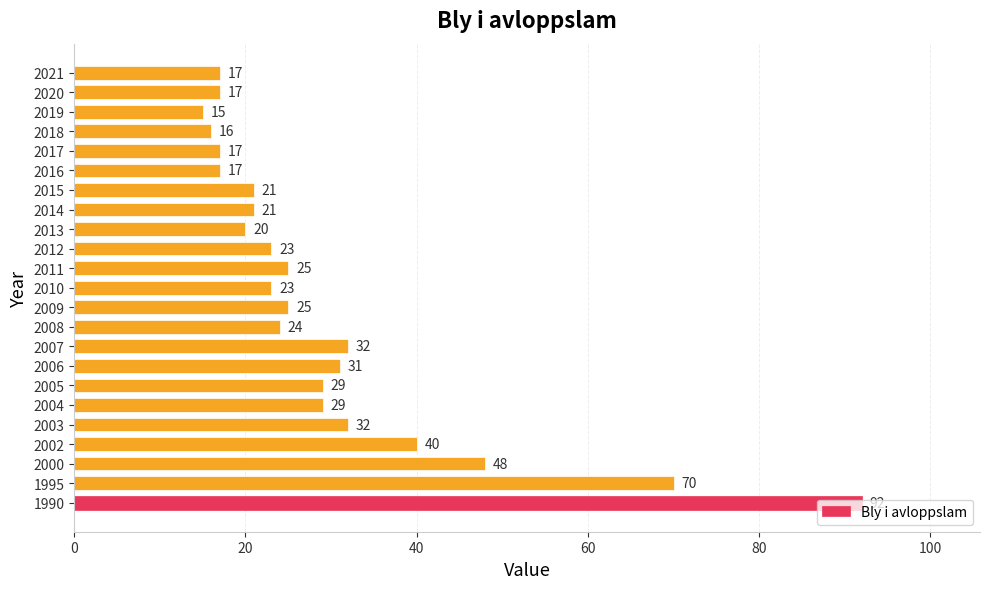

Are the bars horizontal?

Yes